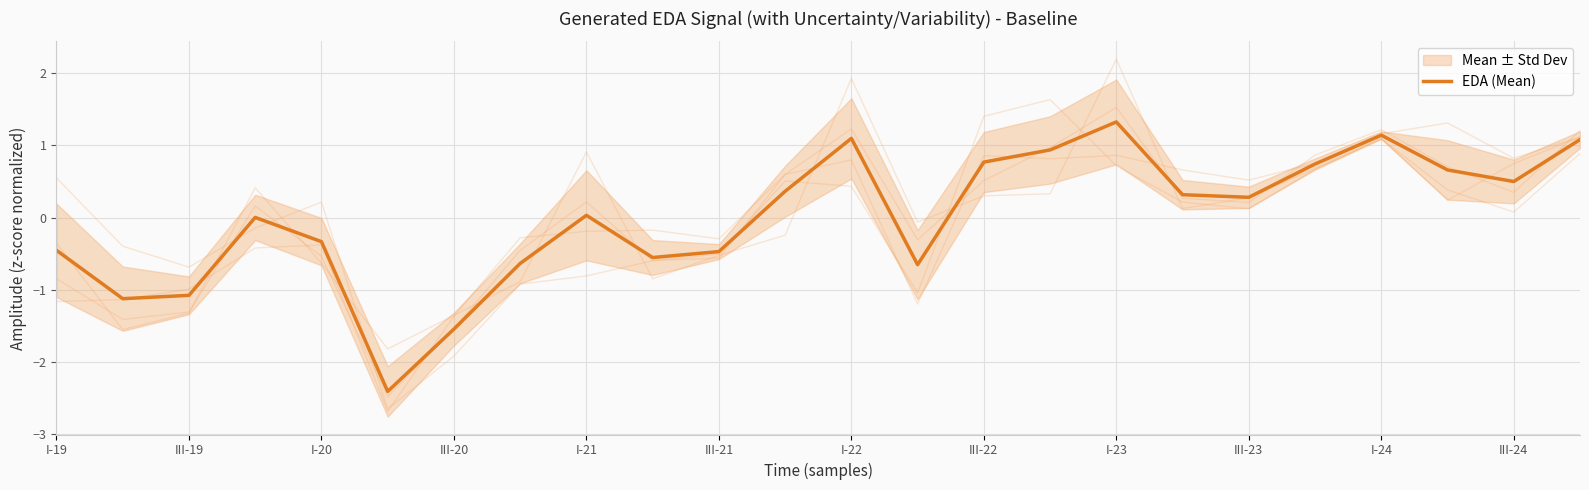

True or false: EDA (Mean) has a value of 0.7 at I-23.

False